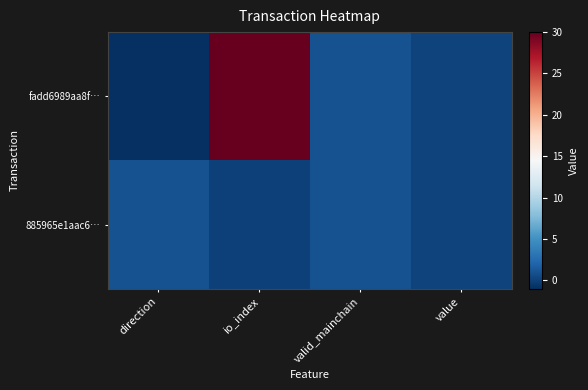

Between value and io_index, which is larger?

io_index